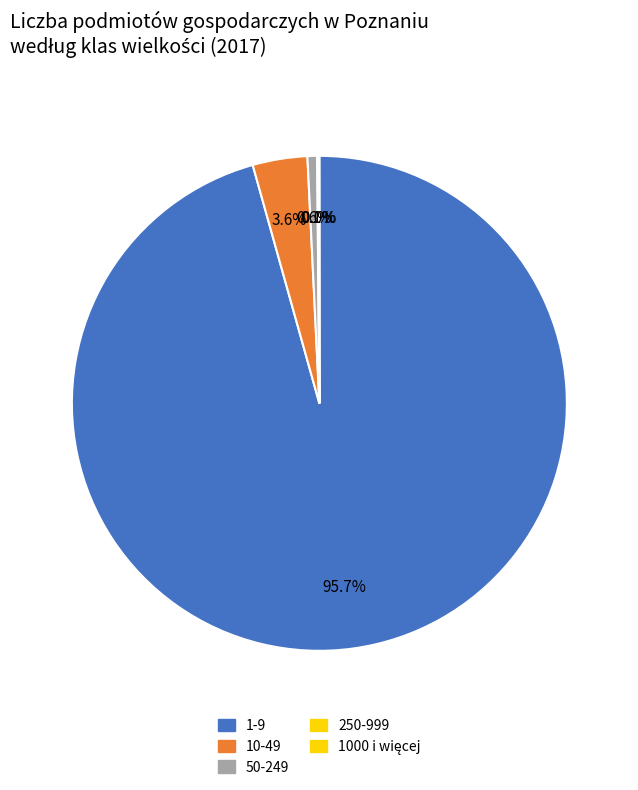

Which category has the smallest portion of the pie?

1000 i więcej